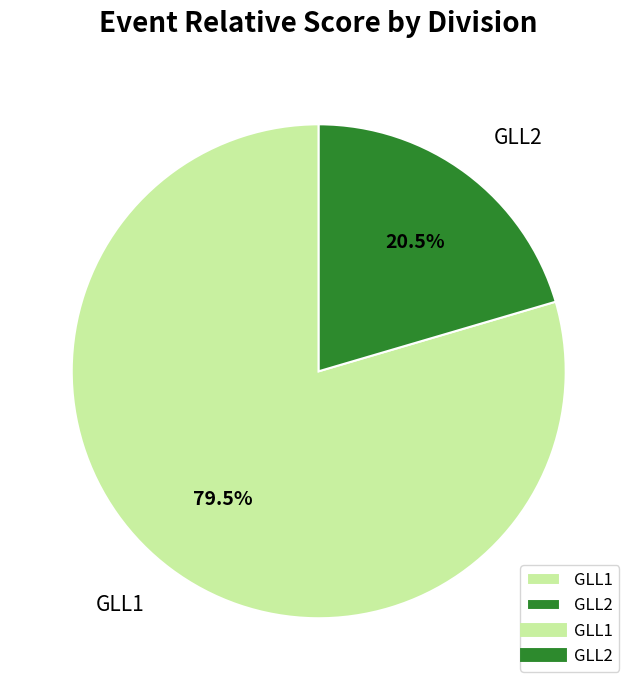

Which category has the biggest portion of the pie?

GLL1